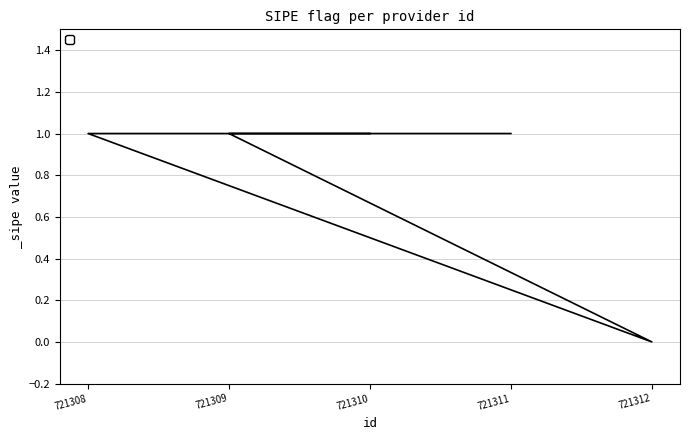

True or false: the data shows 0 at 721312.

False